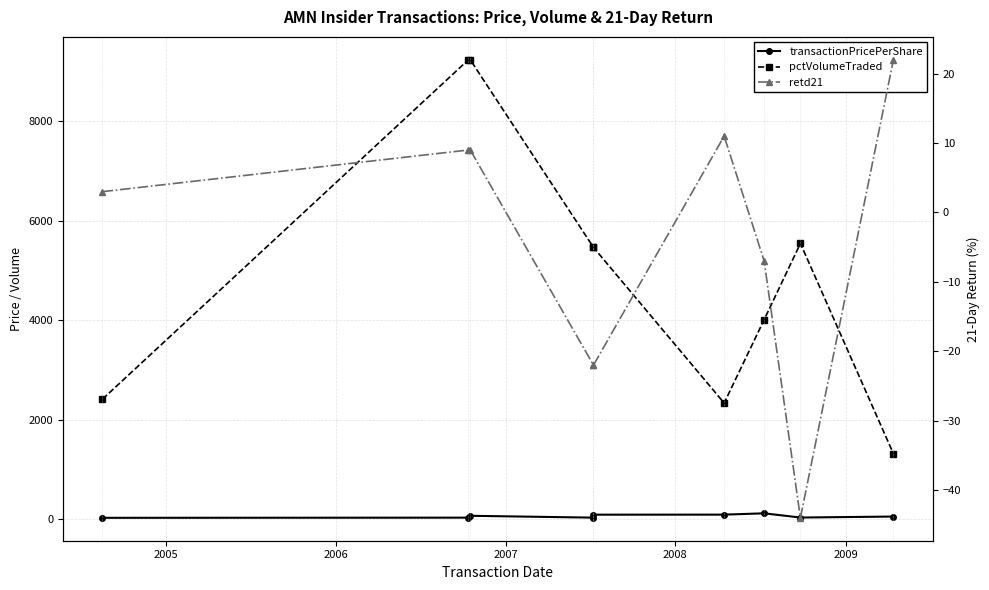

Is it true that transactionPricePerShare equals 6.6 at 2005?

False